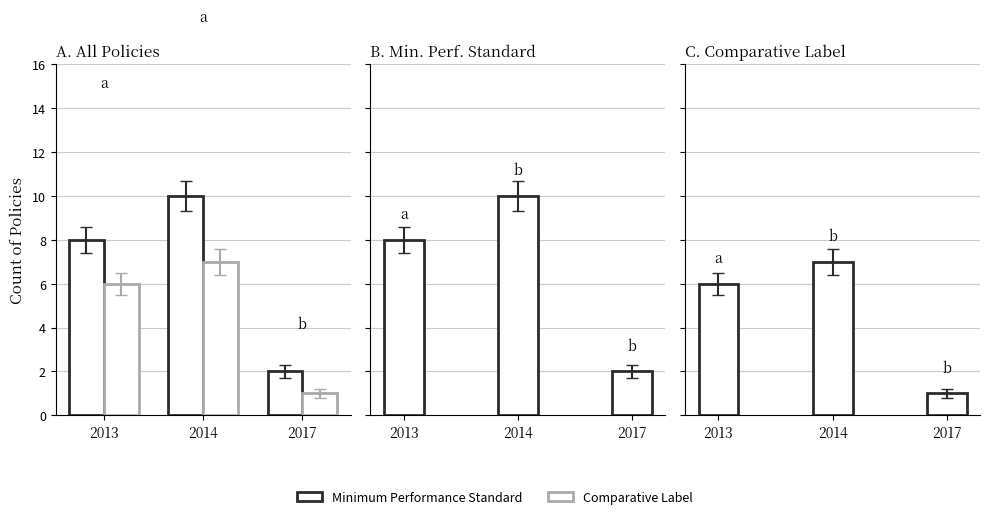

How many data points does each series have?

3